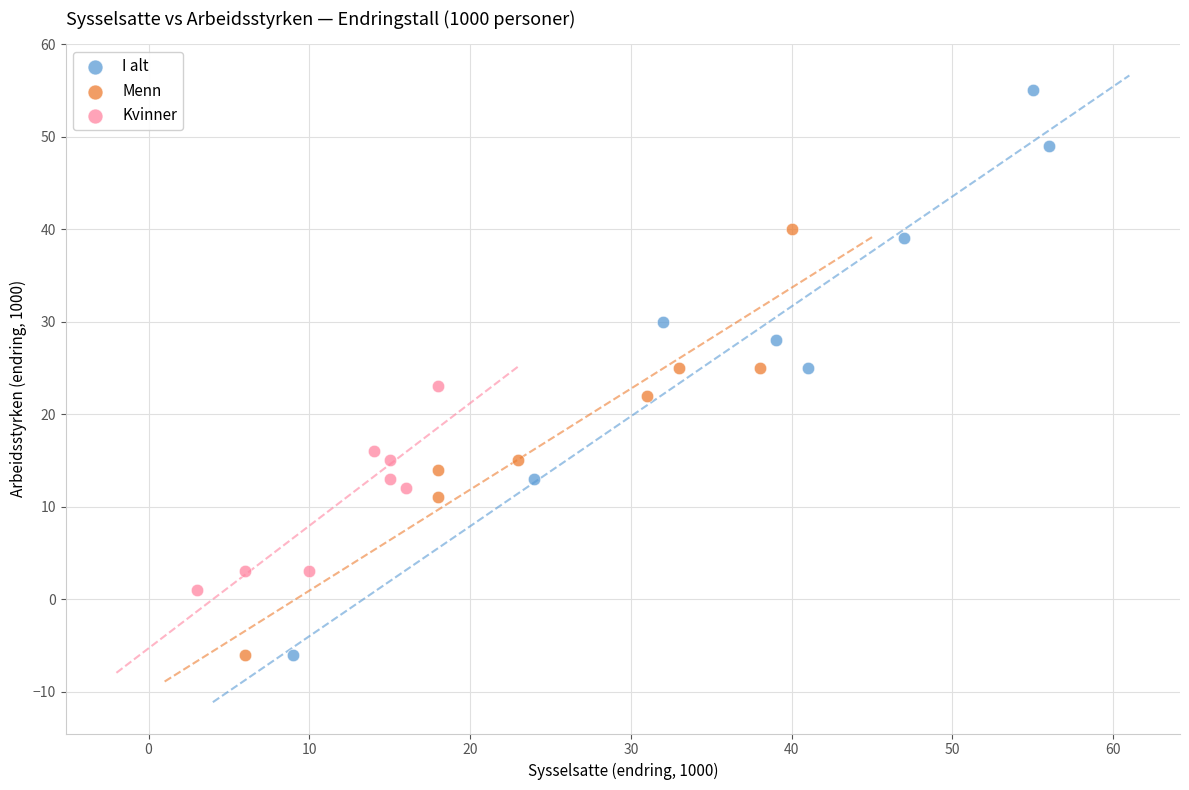

Which series has the largest Y range (max minus min)?

I alt